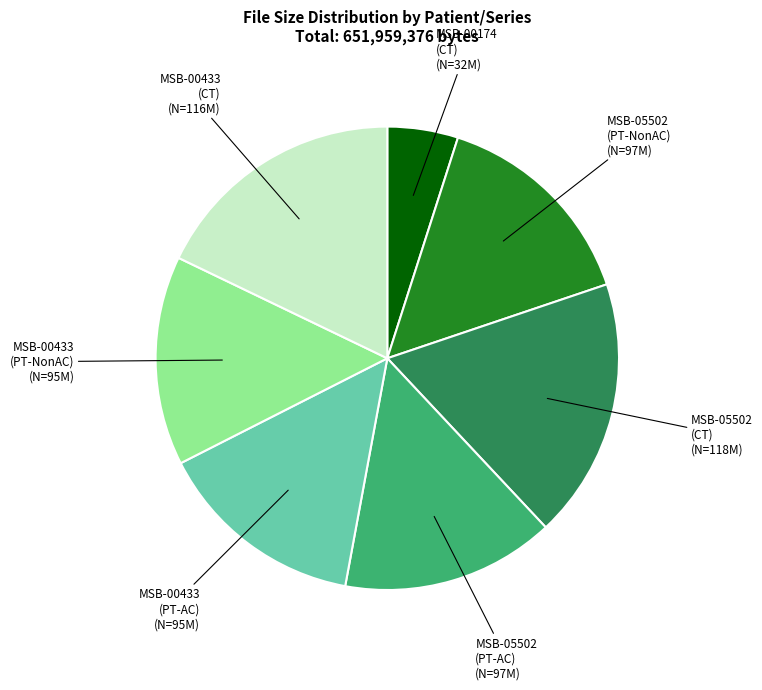

Is there any slice that represents more than half of the pie?

No